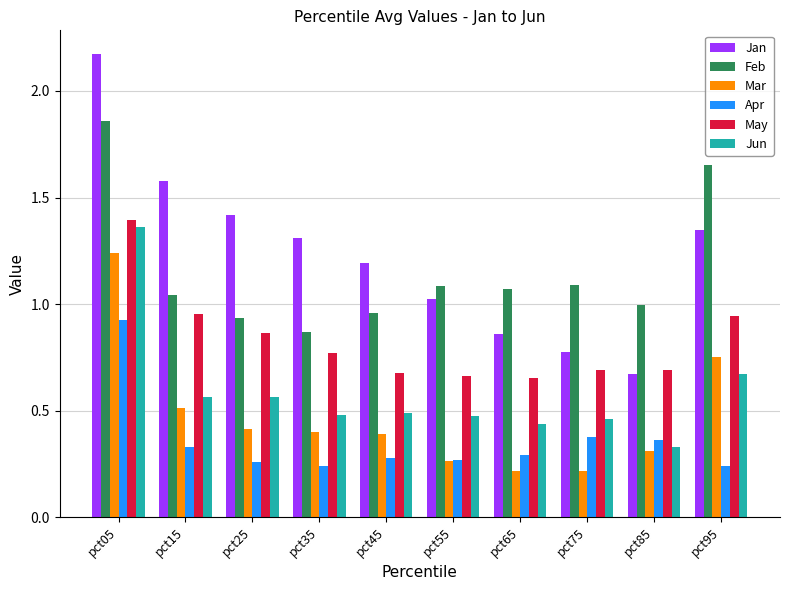

What is the sum of all Jun values?

5.8